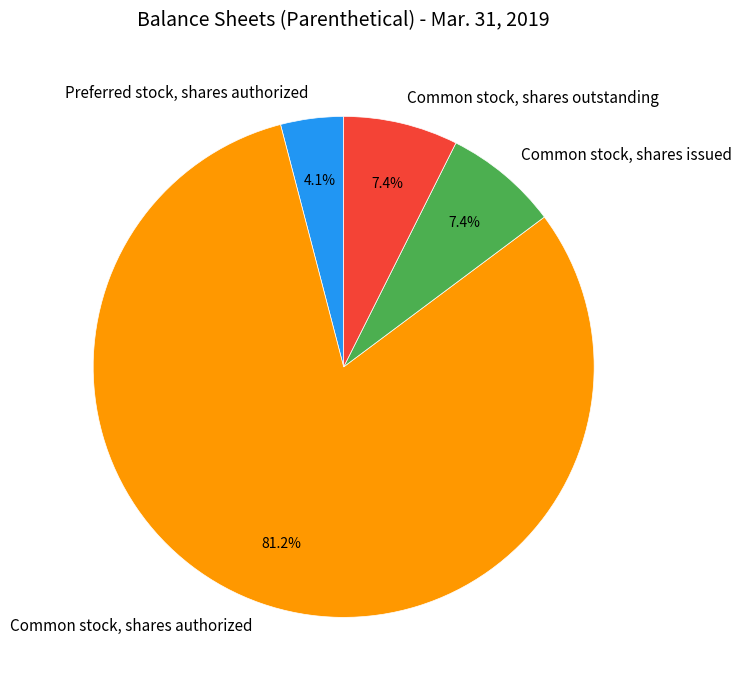

Combined, what portion of the pie is Common stock, shares authorized and Common stock, shares issued?

88.5%